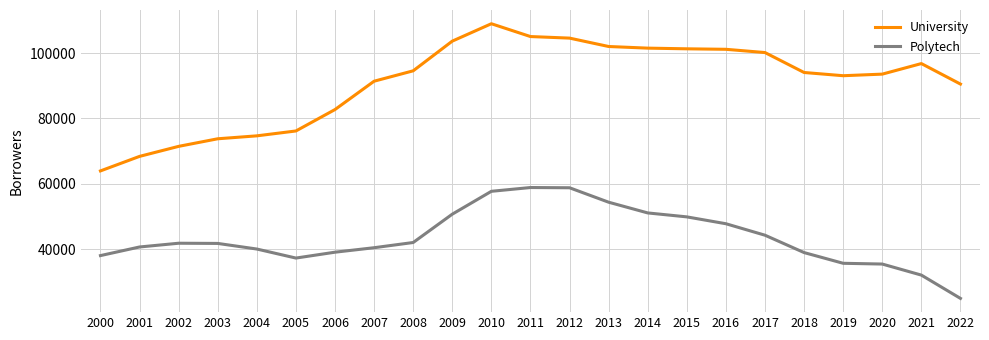

List the series in order of their overall mean, lowest first.

Polytech, University